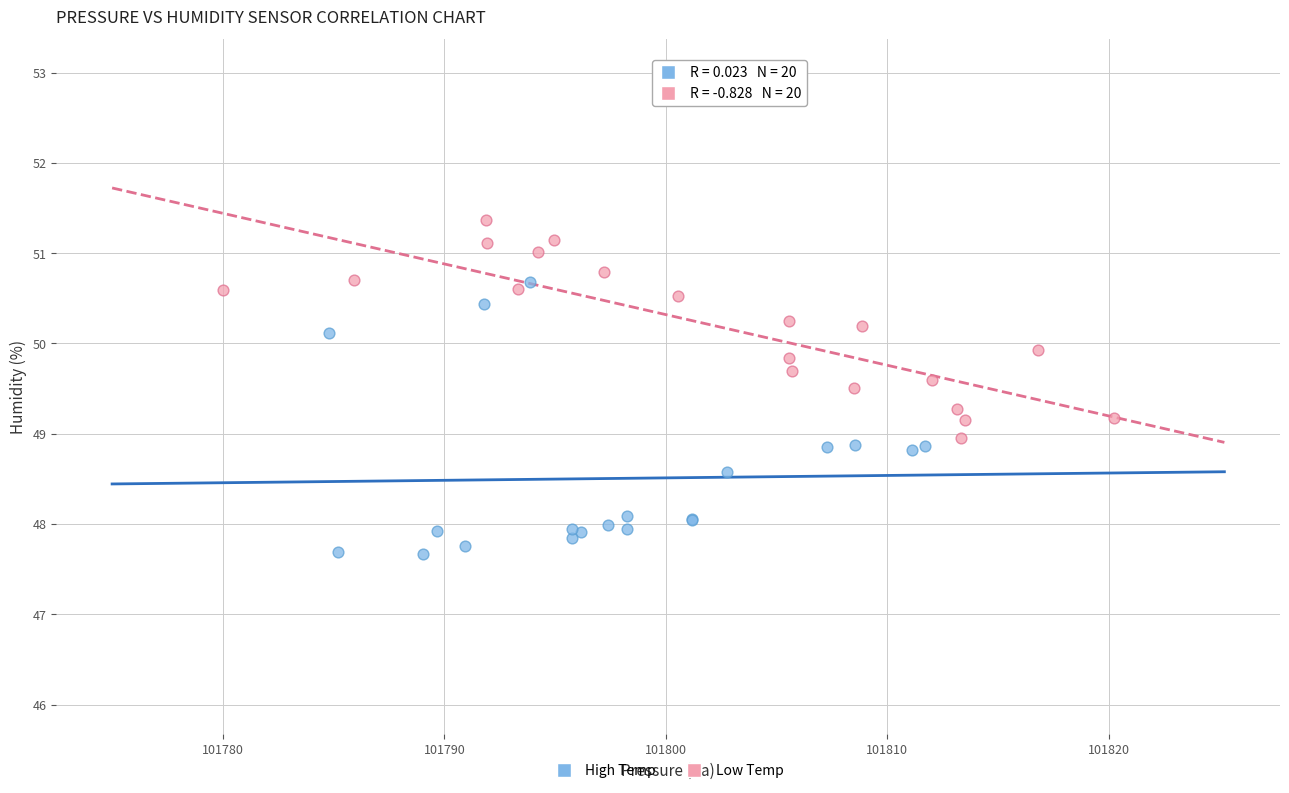

What are all the series names shown in the legend?

High Temp, Low Temp